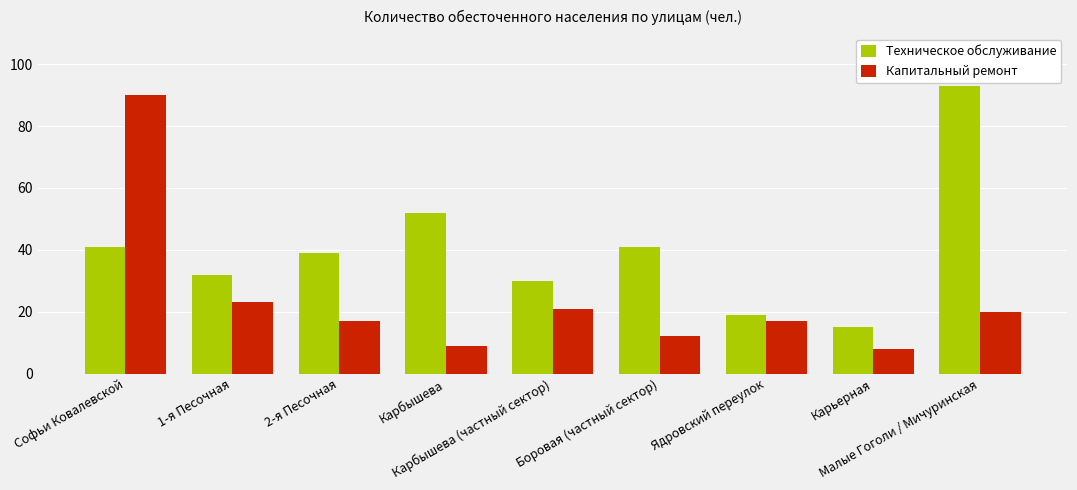

What are all the series names shown in the legend?

Техническое обслуживание, Капитальный ремонт